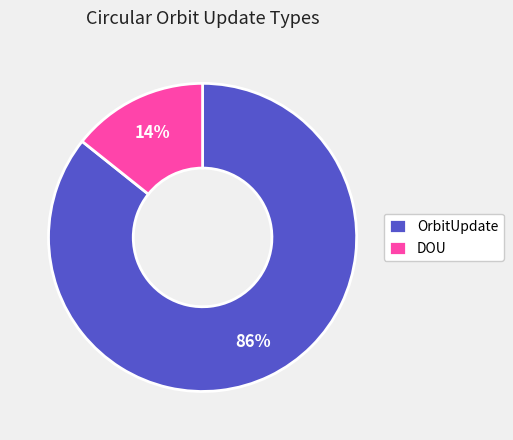

Between DOU and OrbitUpdate, which is larger?

OrbitUpdate